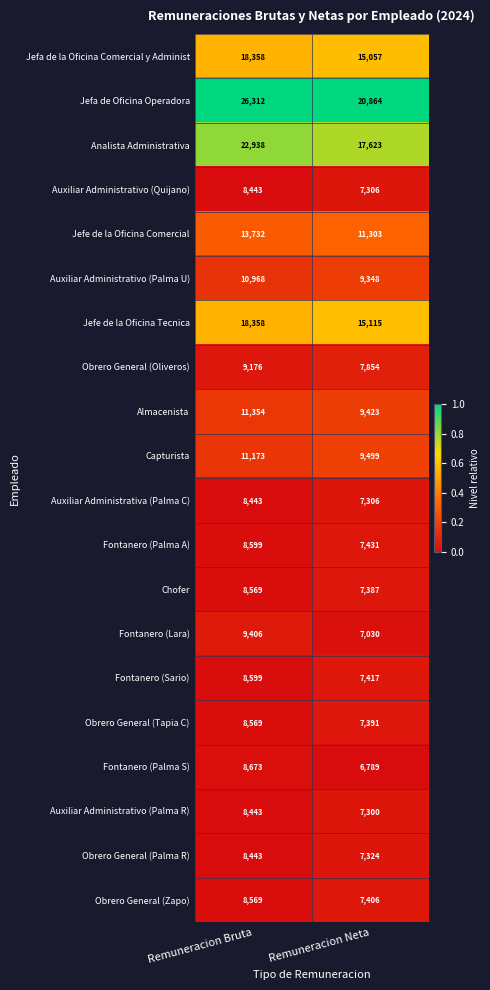

The Jefa de Oficina Operadora series shows 26312 at Remuneracion Bruta. True or false?

True